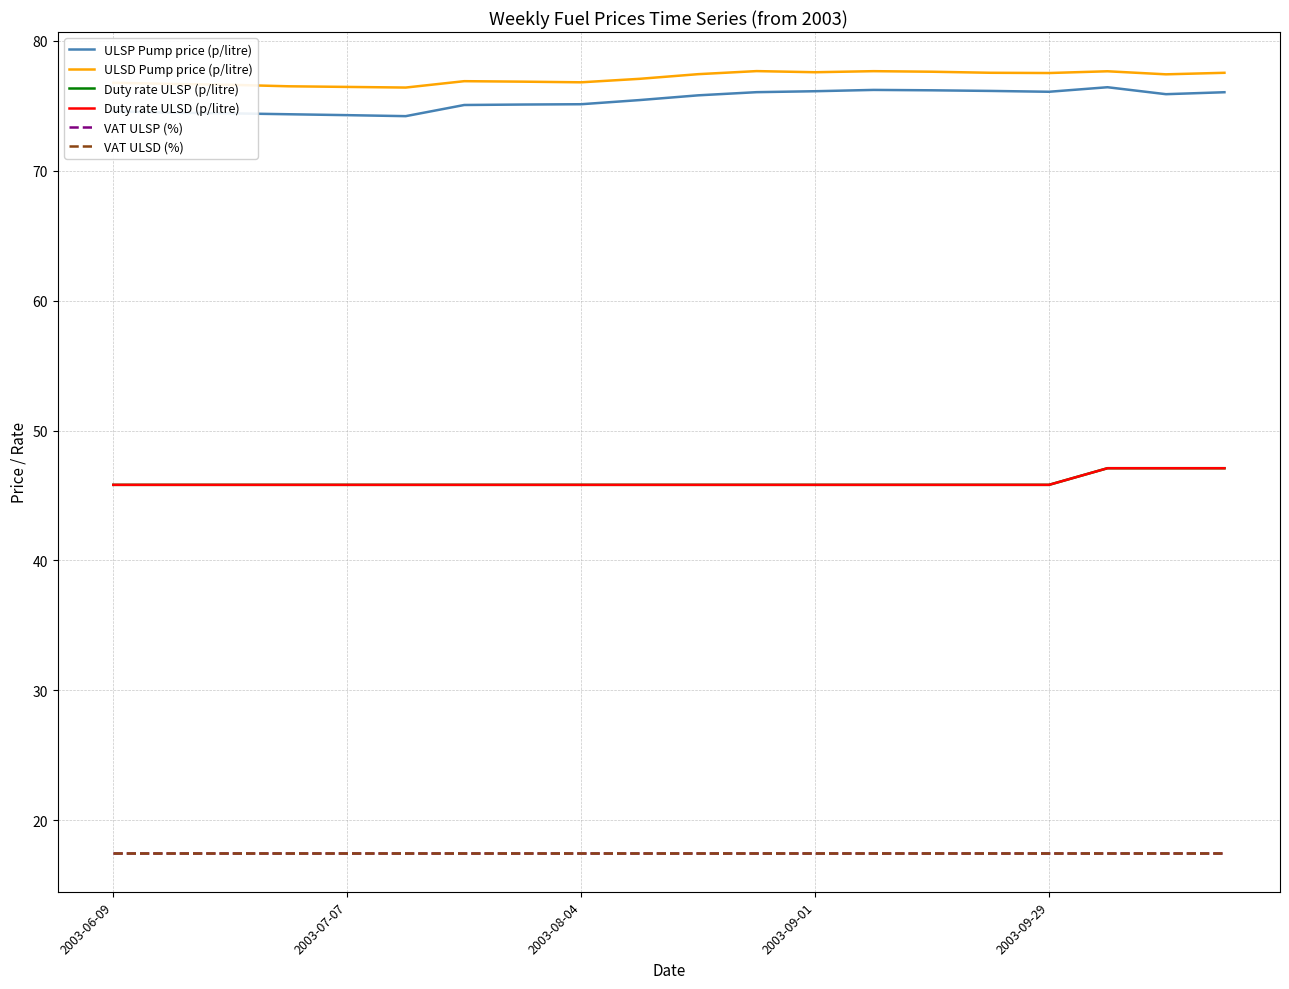

Is this an area chart (filled region under the line)?

No